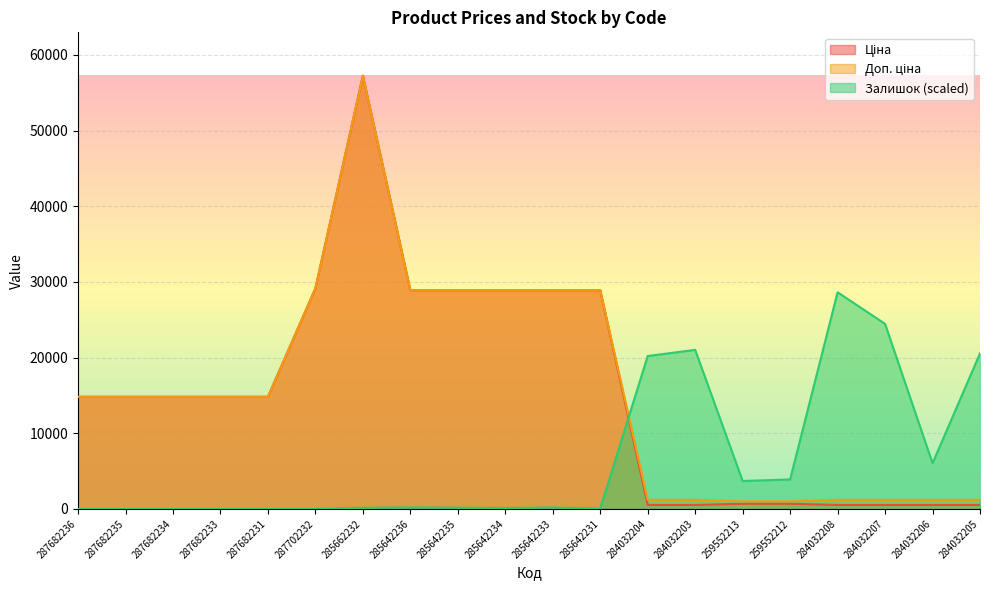

How many data points does each series have?

20